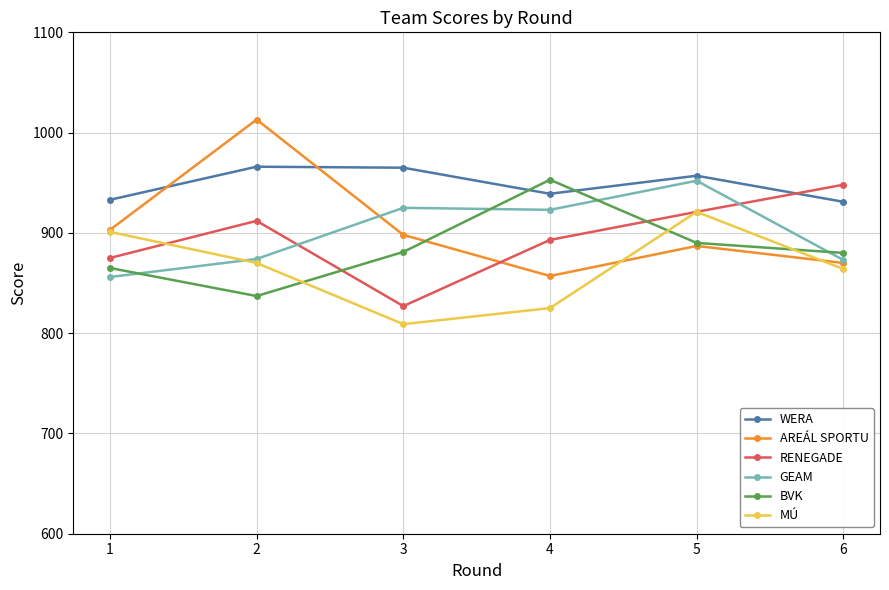

What is the maximum value shown in the chart?

1013